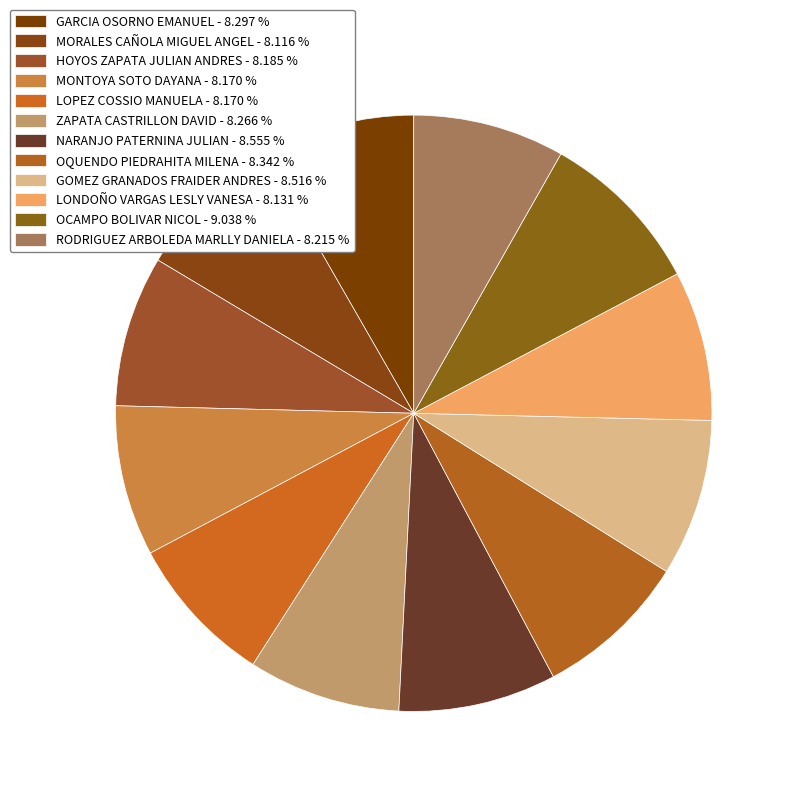

Is it true that MONTOYA SOTO DAYANA is 19% of the pie?

False